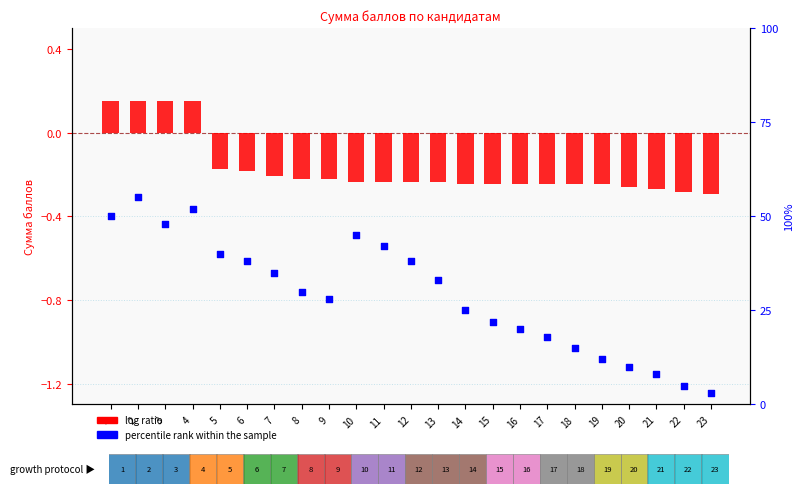

What is the total value across all series at 9?

27.8